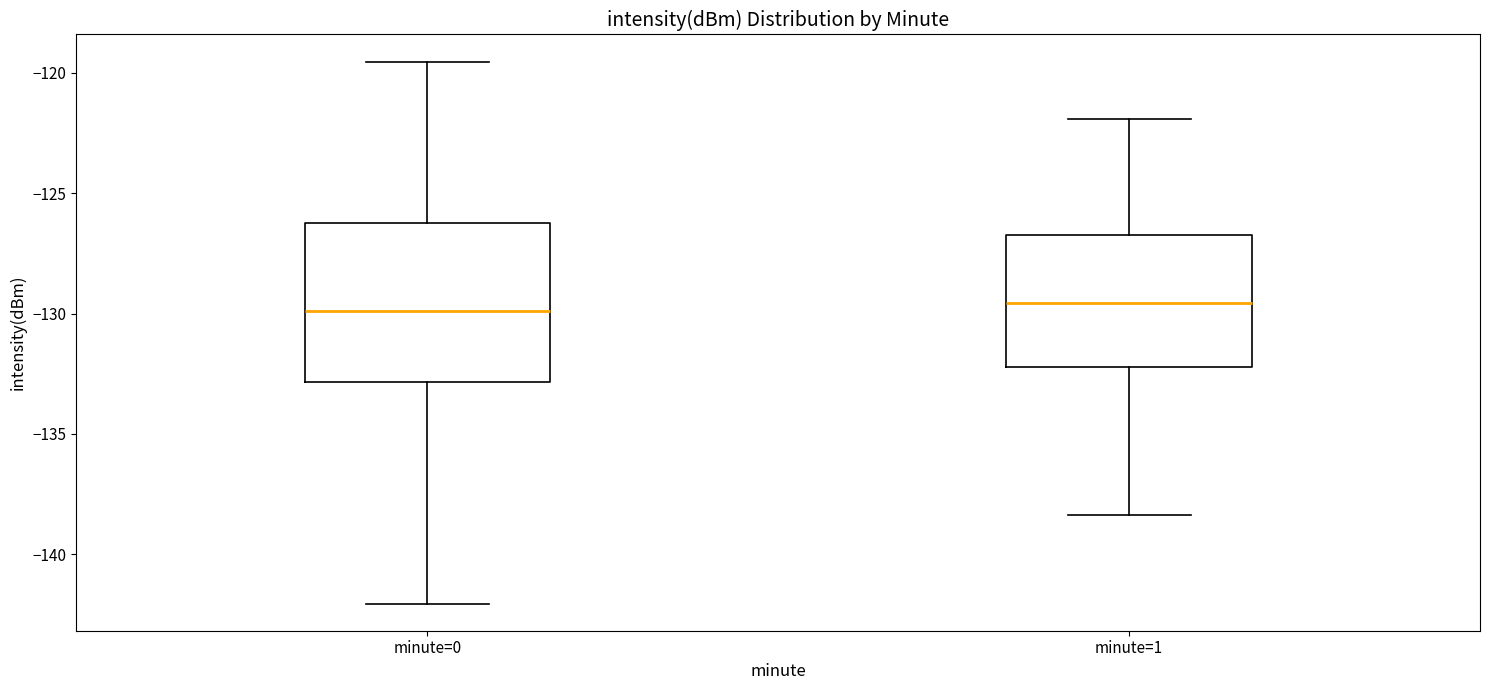

Reading left to right, transcribe this box plot: for each box, give where its median line is, the range the box spans, and where its two whiskers end, as read against the y-axis. The values are not printed on the chart, so give them approximately, as read against the axis.

minute=0: median -130.0, box -133.0 to -126.0, whiskers -142.0 to -119.5
minute=1: median -129.5, box -132.0 to -126.5, whiskers -138.5 to -122.0